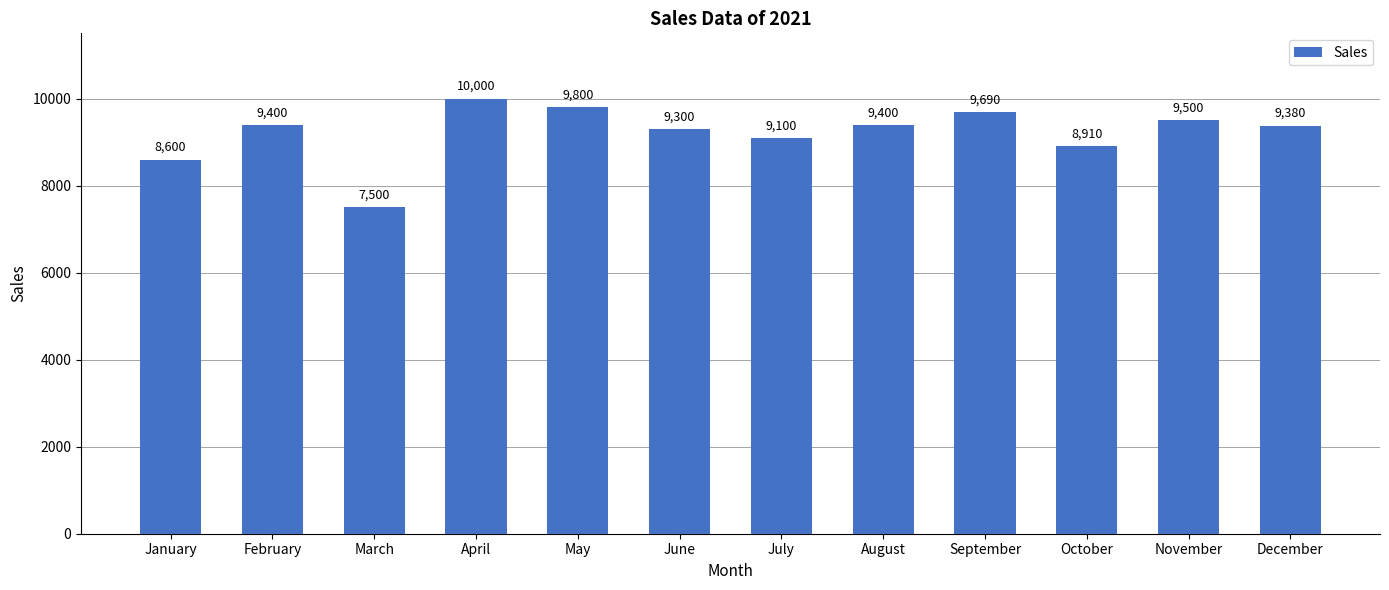

The value at November is 9500. True or false?

True